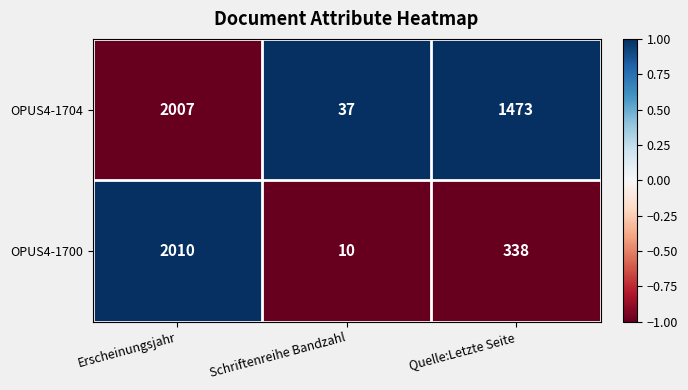

How many distinct data groups are displayed?

2